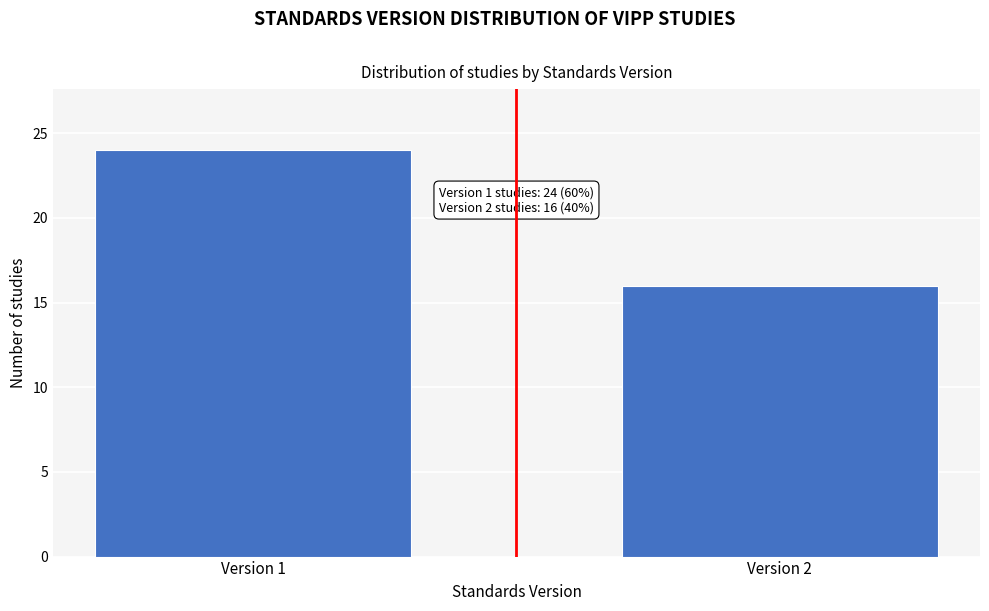

Reading left to right, extract all data points from this chart.

24	16